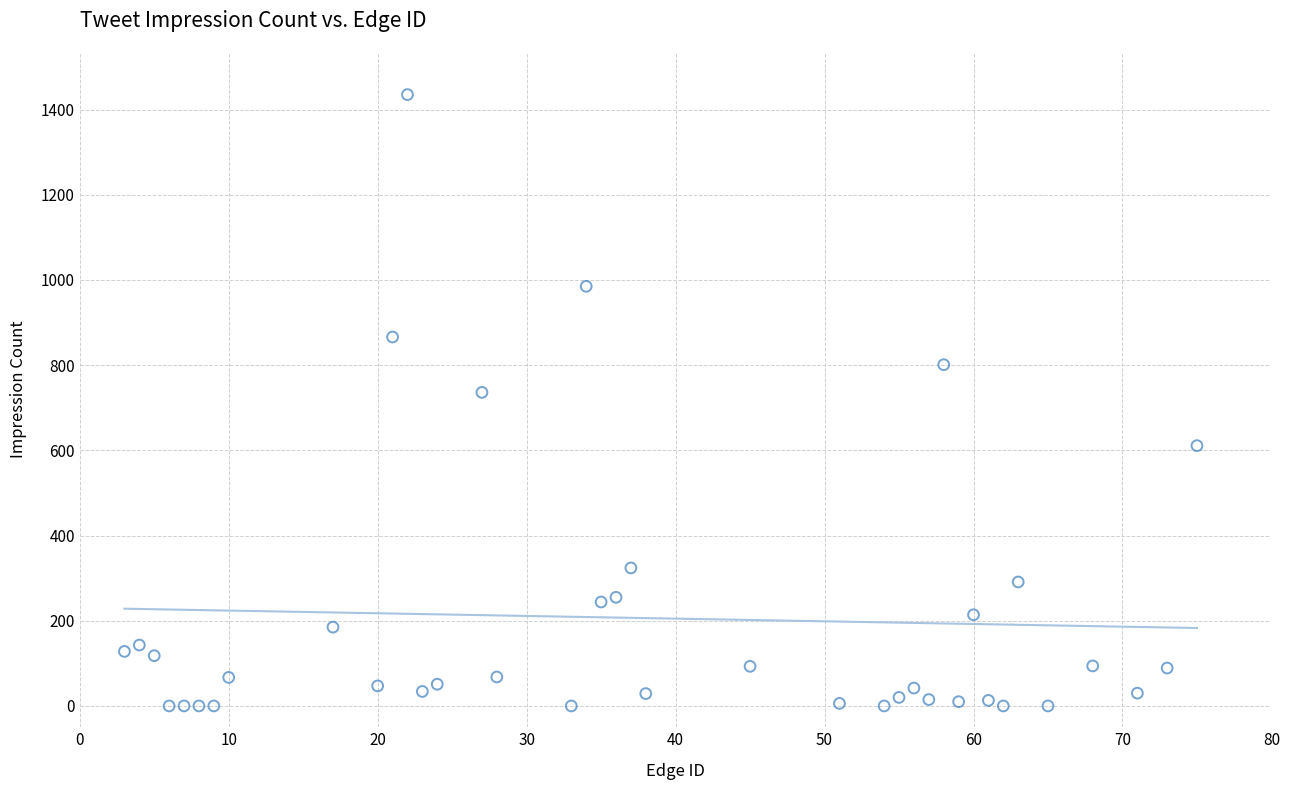

What is the range of Y values (max minus min)?

1435